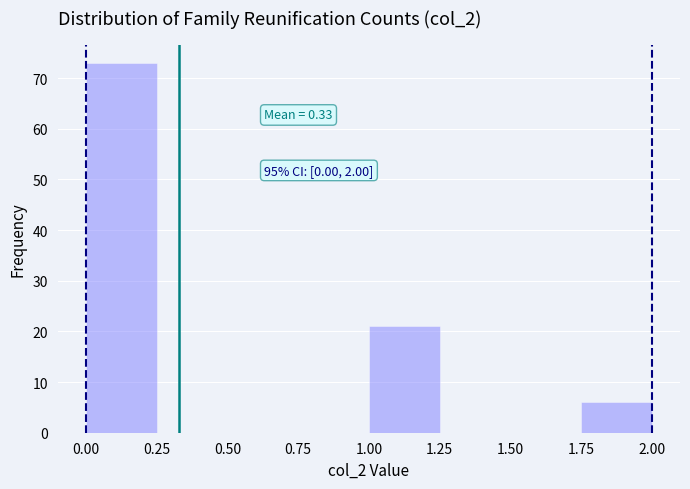

Which range on the x-axis has the tallest bar?

0.00 to 0.25